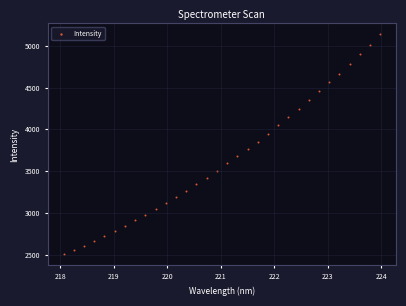

What is the range of Y values (max minus min)?

2635.7